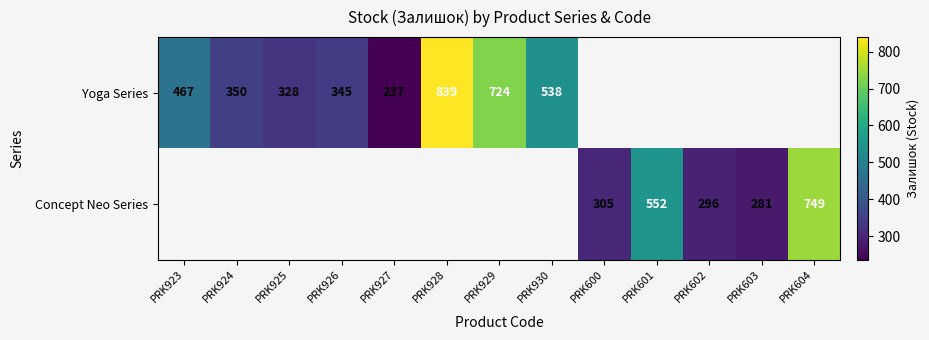

Is the value of Concept Neo Series at PRK603 greater than the value of Yoga Series at PRK923?

No